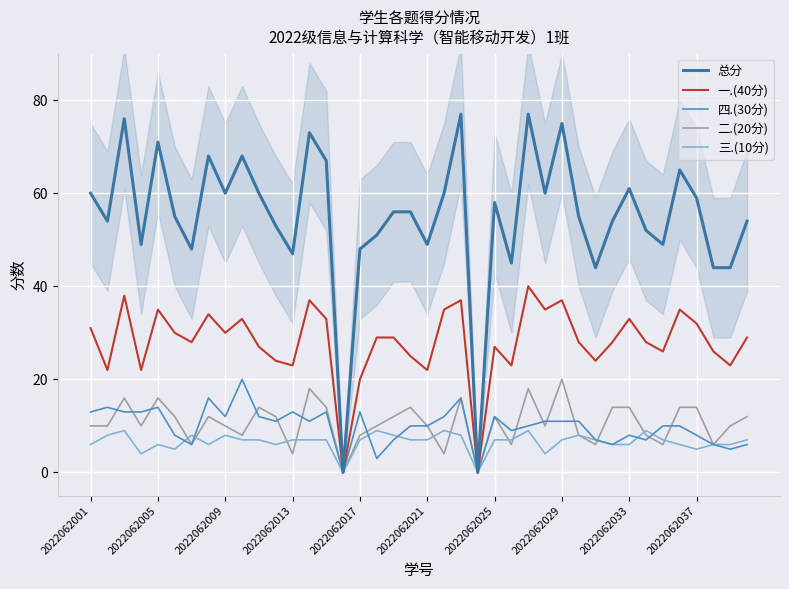

What is the average value of the 总分 series?

55